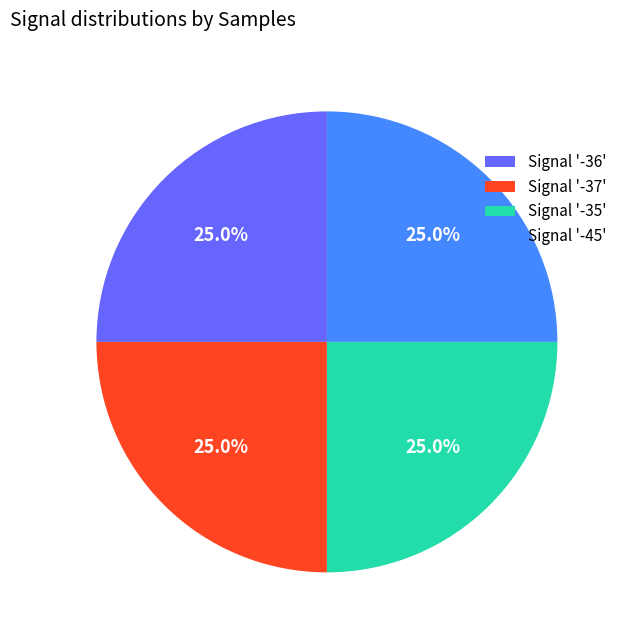

Is there any slice that represents more than half of the pie?

No